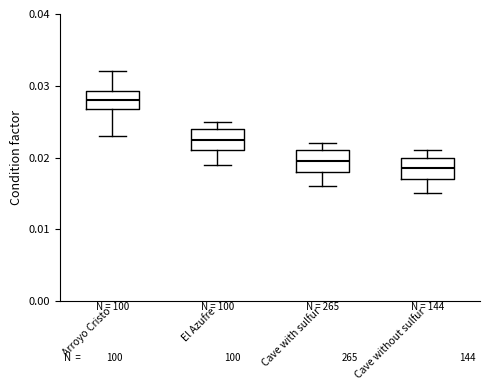

Reading left to right, transcribe this box plot: for each box, give where its median line is, the range the box spans, and where its two whiskers end, as read against the y-axis. The values are not printed on the chart, so give them approximately, as read against the axis.

Arroyo Cristo: median 0.028, box 0.027 to 0.029, whiskers 0.023 to 0.032
El Azufre: median 0.023, box 0.021 to 0.024, whiskers 0.019 to 0.025
Cave with sulfur: median 0.020, box 0.018 to 0.021, whiskers 0.016 to 0.022
Cave without sulfur: median 0.019, box 0.017 to 0.020, whiskers 0.015 to 0.021